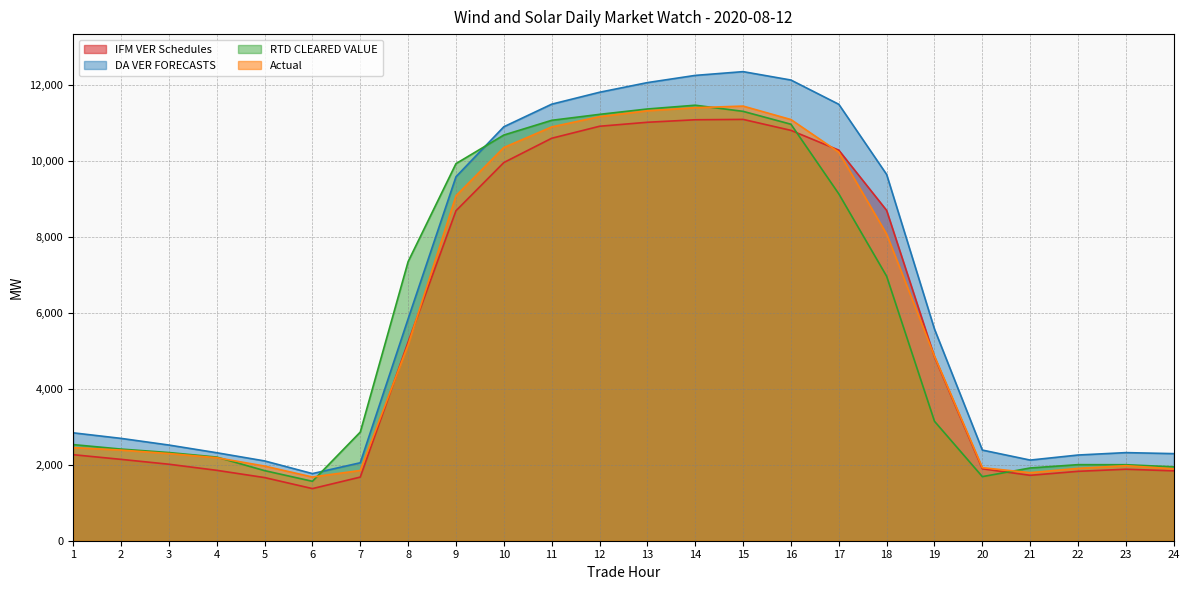

Is it true that Actual equals 1974.8 at 23?

True